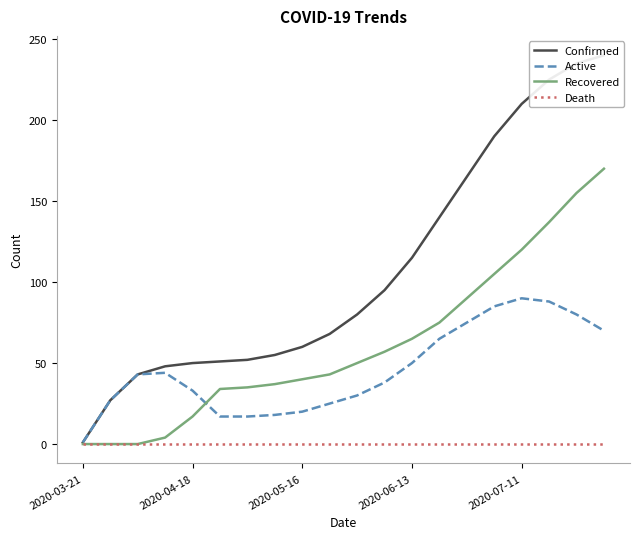

Which category has the lowest value across all series?

2020-03-21